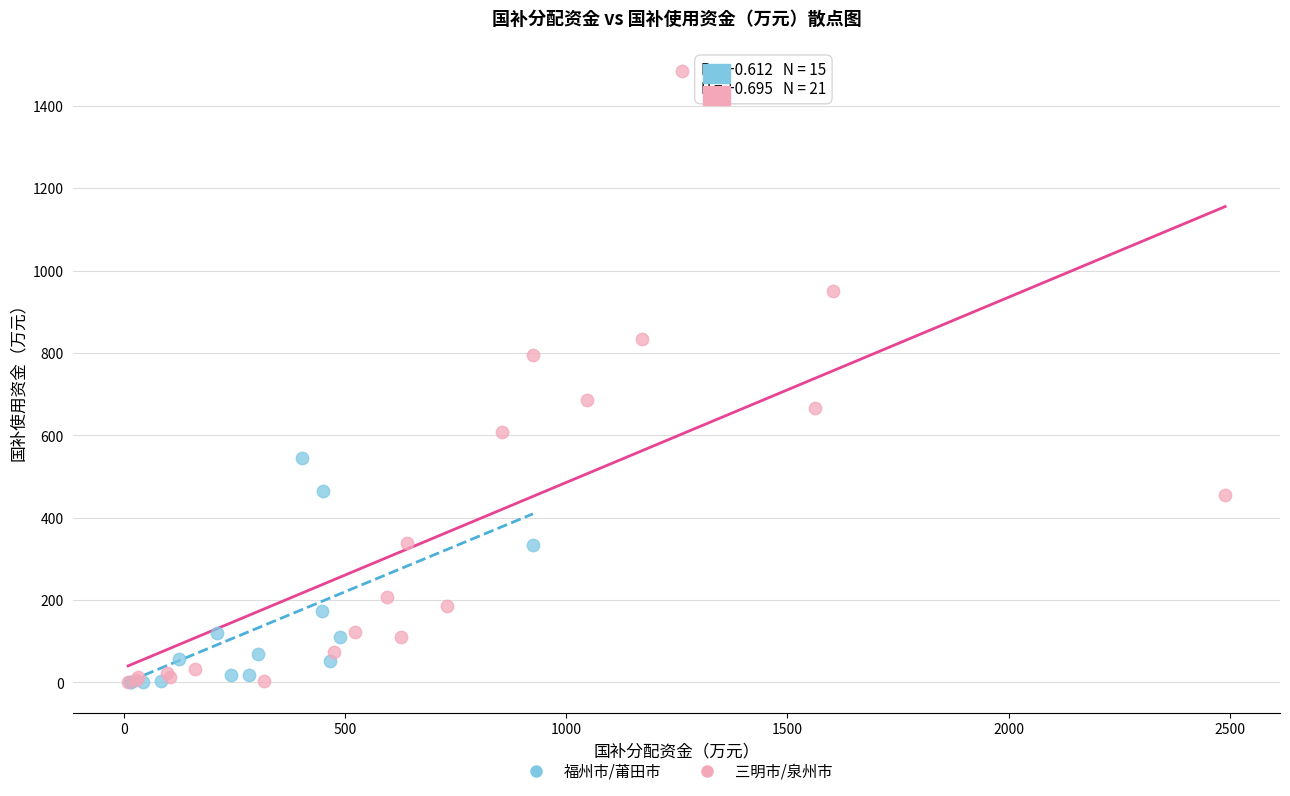

Which series reaches the maximum Y coordinate?

三明市/泉州市